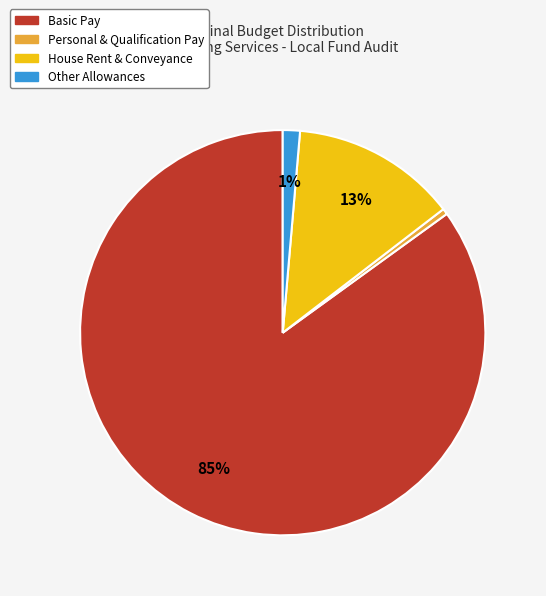

Does any single category account for the majority?

Yes